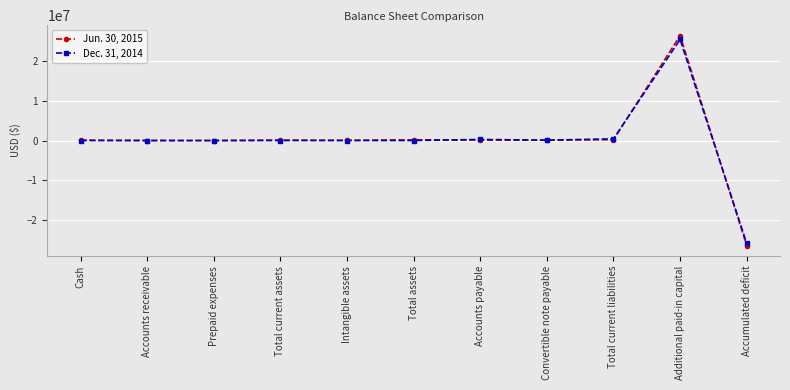

Which series has the largest range (max minus min)?

Jun. 30, 2015